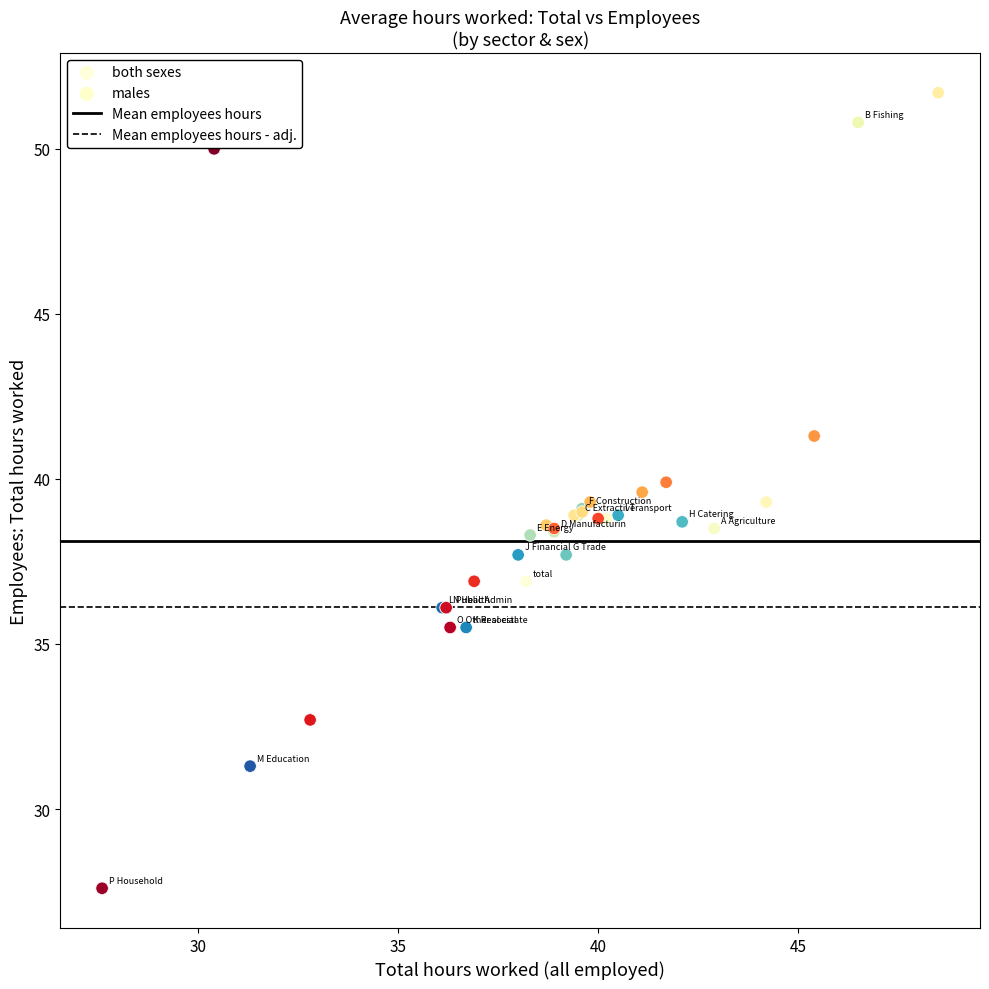

Which series has the largest Y range (max minus min)?

males